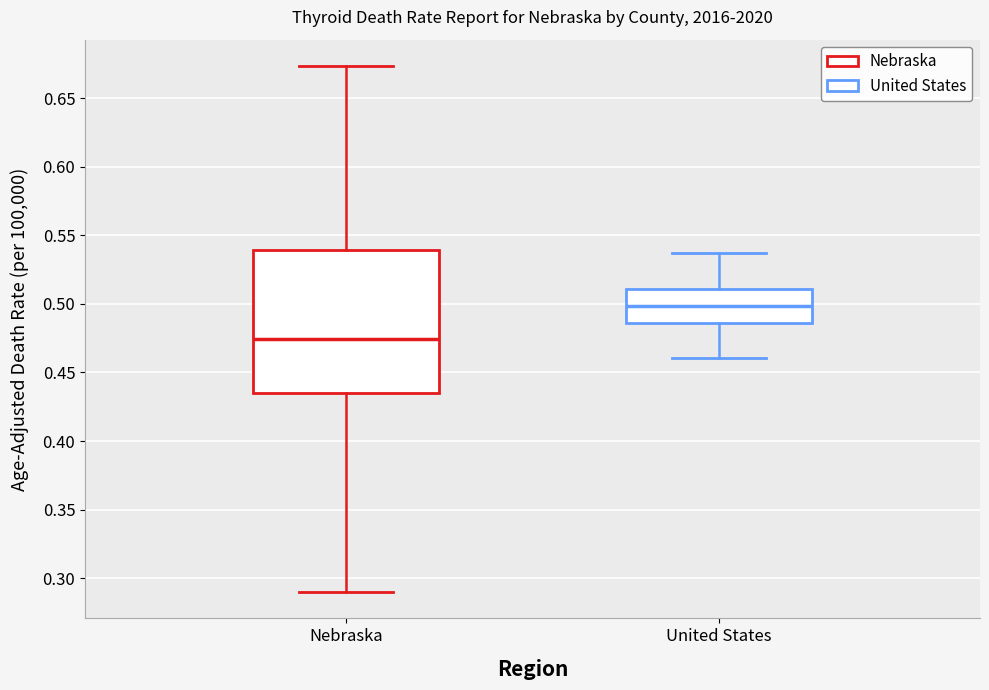

Which box is the tallest, from its lower edge to its upper edge?

Nebraska